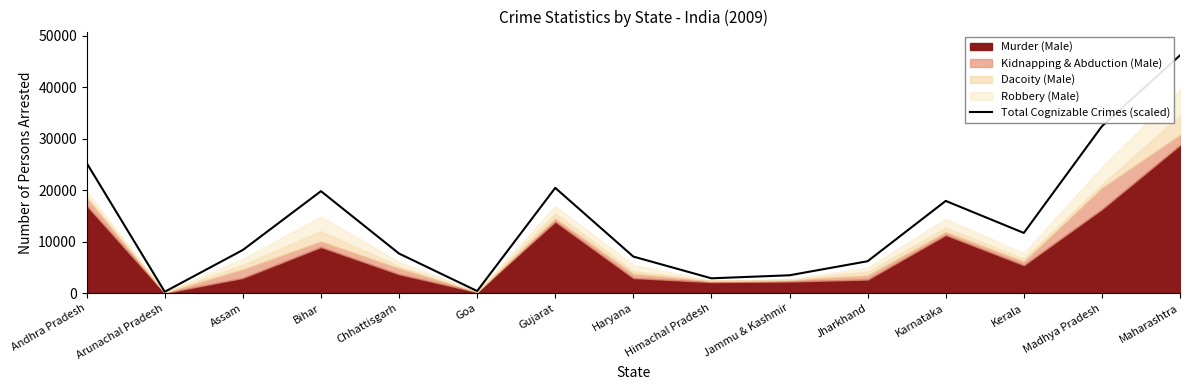

Between Bihar and Chhattisgarh, which is larger?

Bihar